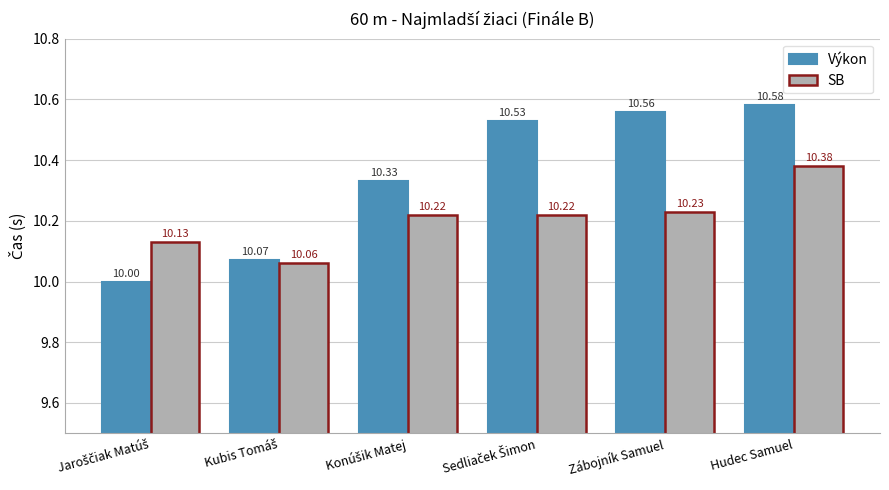

Rank the series by their average value, from lowest to highest.

SB, Výkon